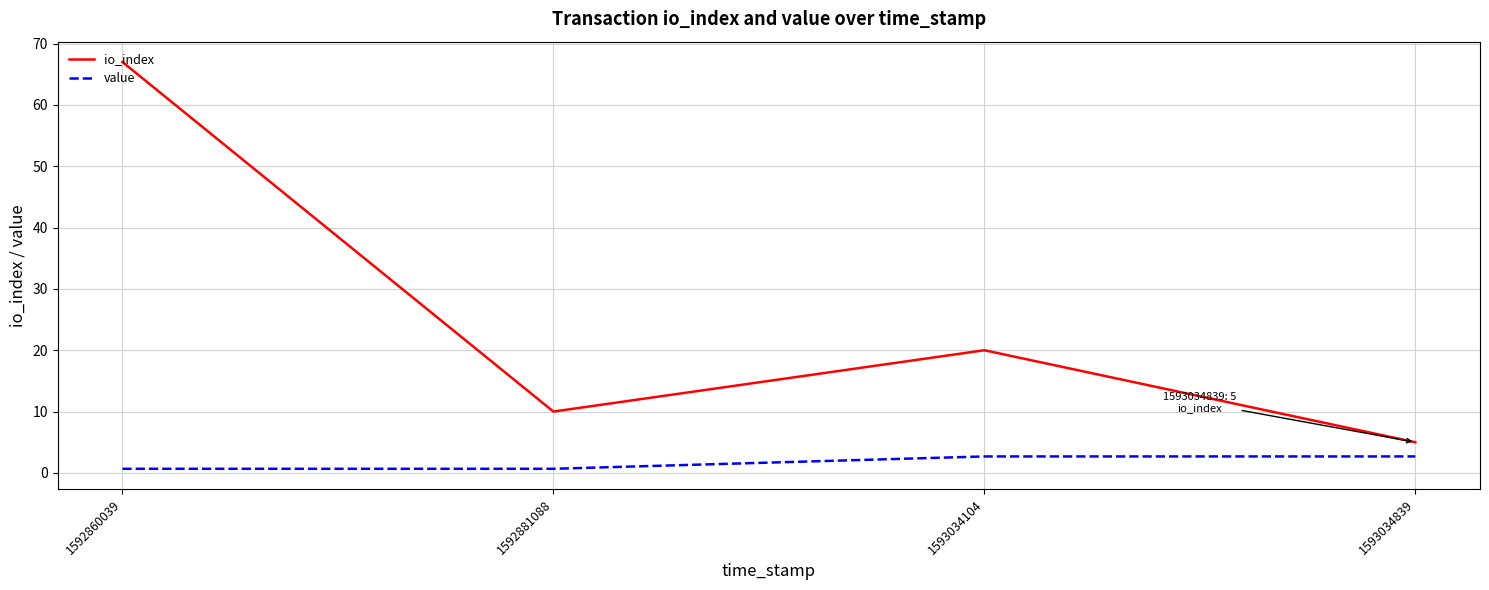

What is the sum of all io_index values?

102.0